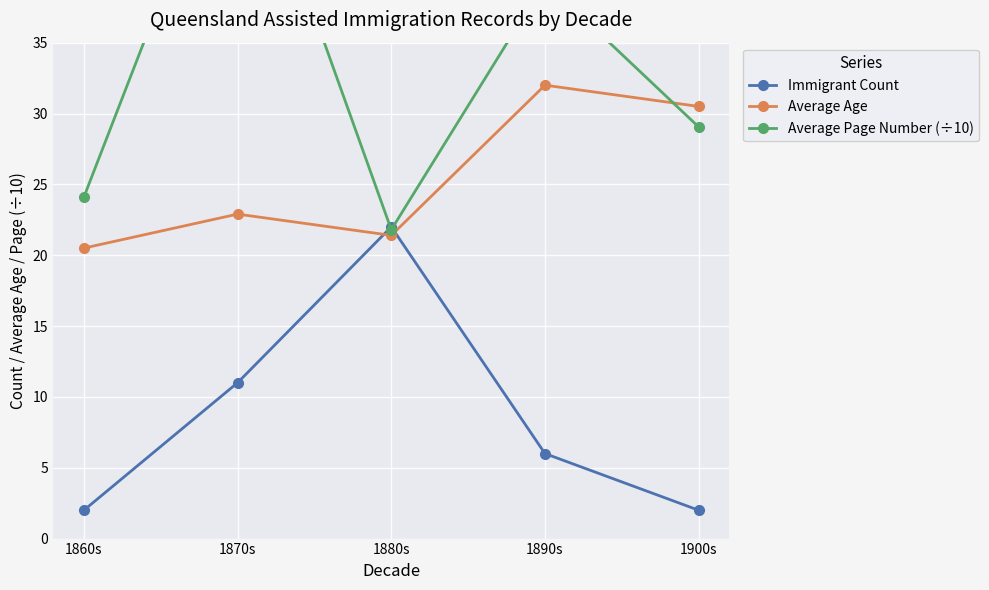

What is the label of the 3rd point from the right?

1880s